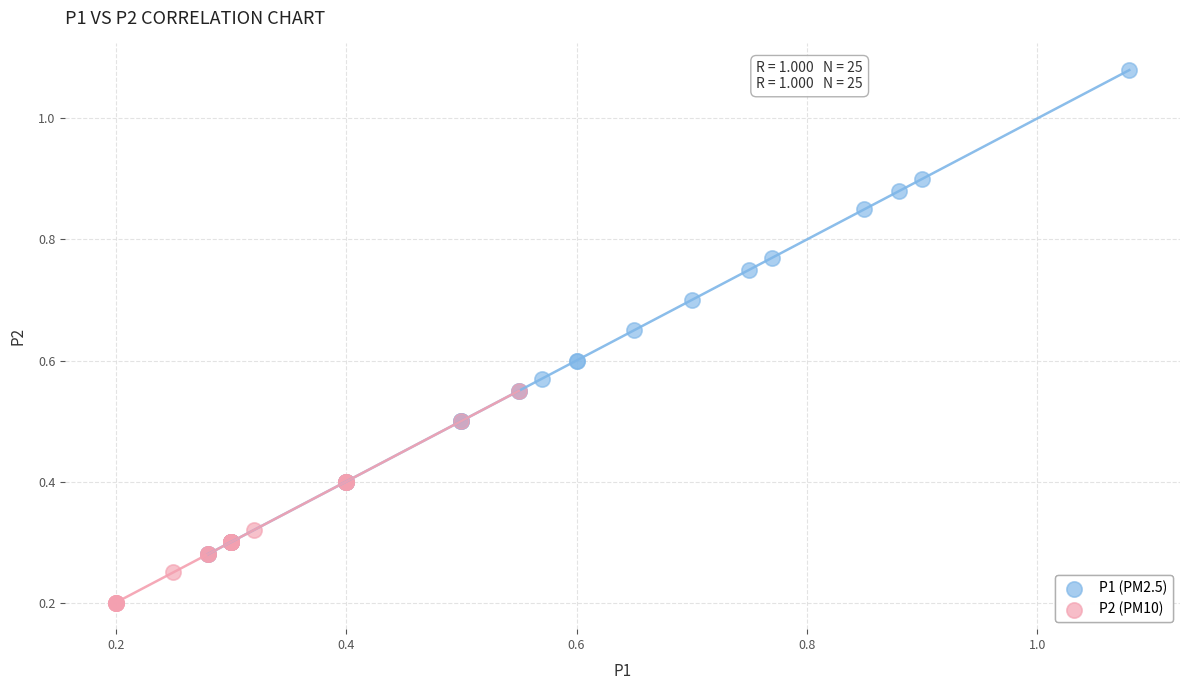

Which series has the widest spread of Y values?

P1 (PM2.5)